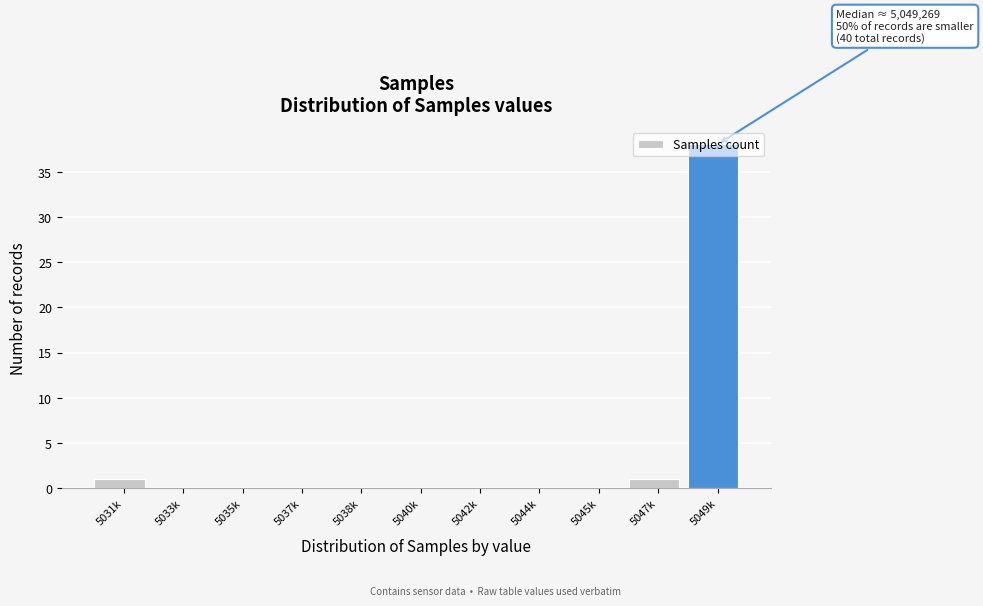

Which has a higher value, 5031k or 5040k?

5031k